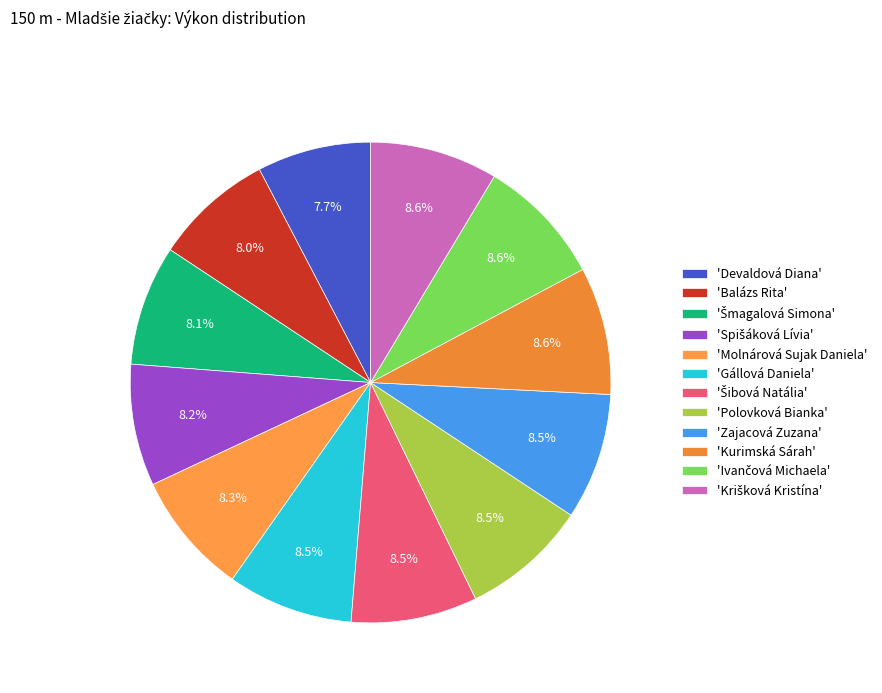

How many segments does this pie chart have?

12